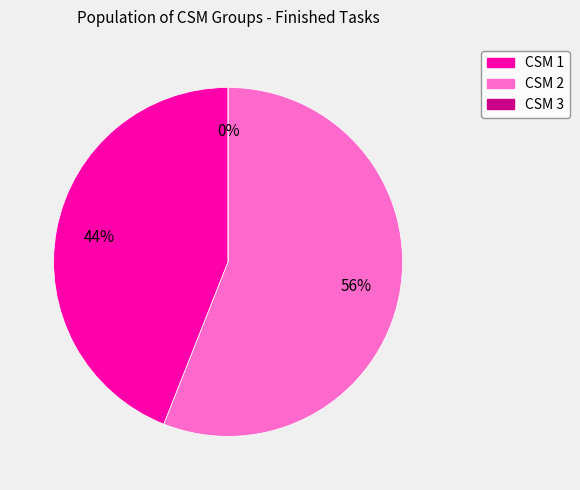

To the nearest percent, what is the difference between the CSM 2 and CSM 1 slice percentages?

12%